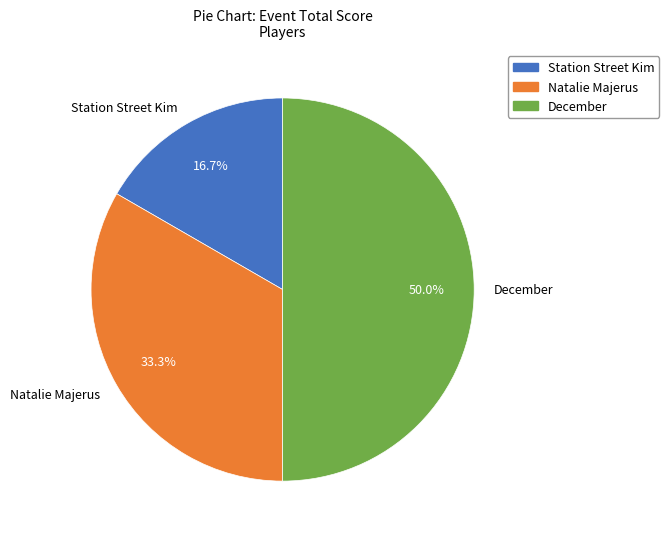

How many segments does this pie chart have?

3